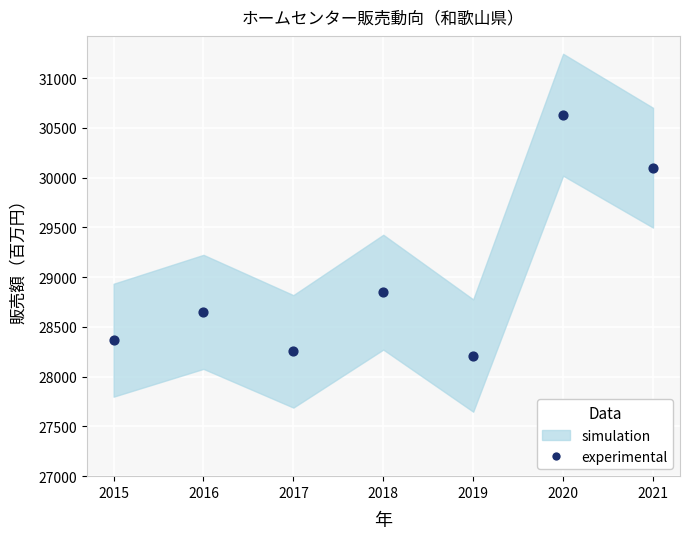

What Y value in the scatter plot is closest to 29422?

28849